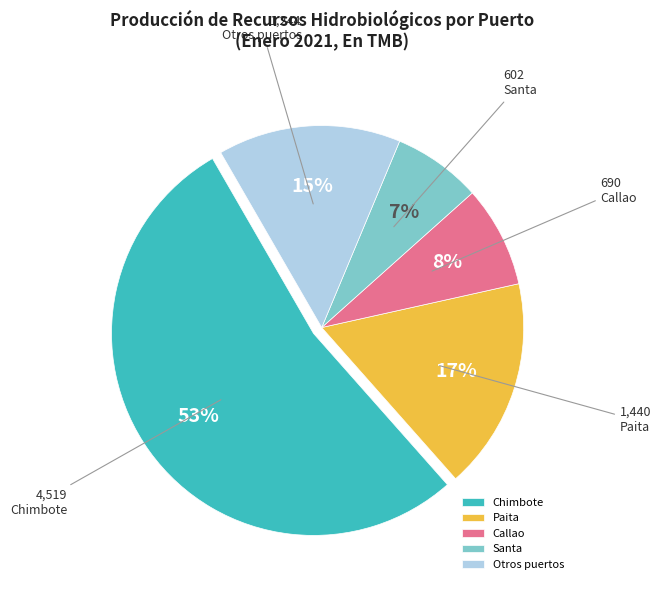

Is it true that Santa is 1% of the pie?

False